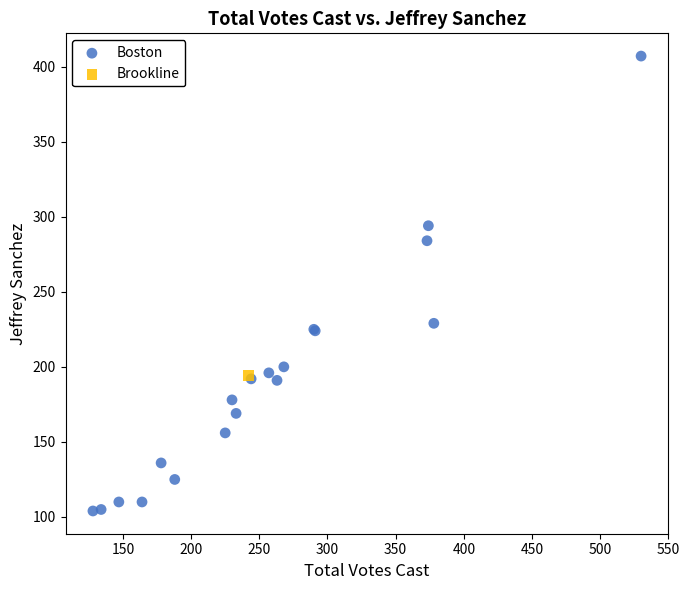

What are all the series names shown in the legend?

Boston, Brookline